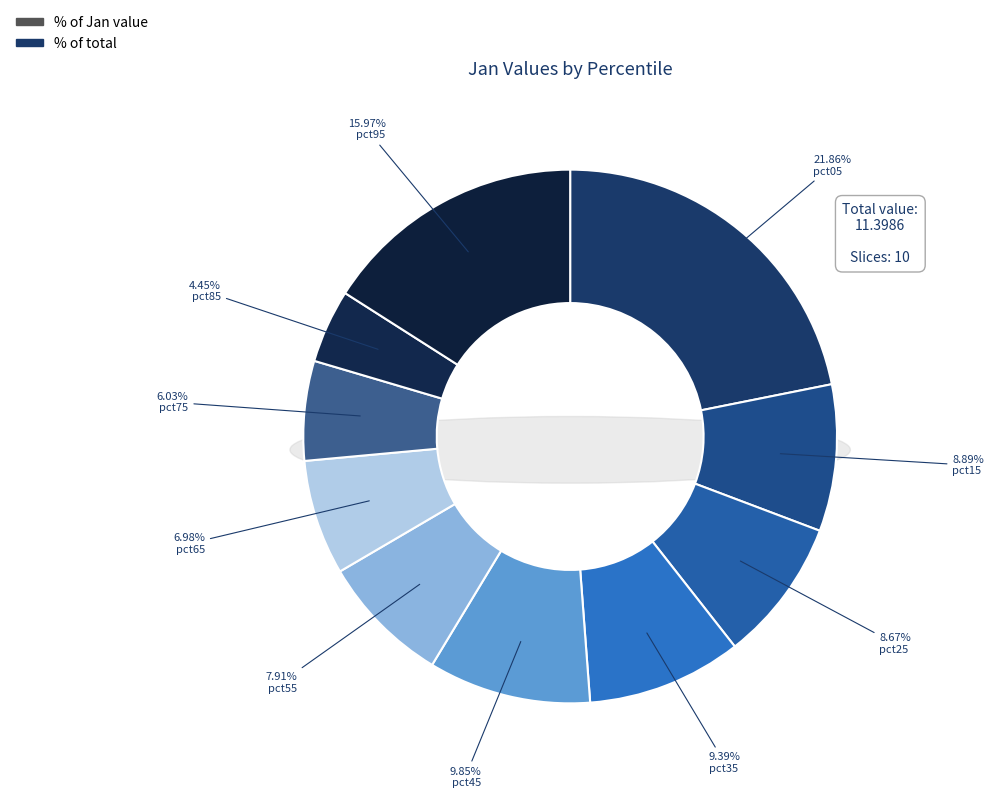

What is the largest slice in the pie chart?

pct05